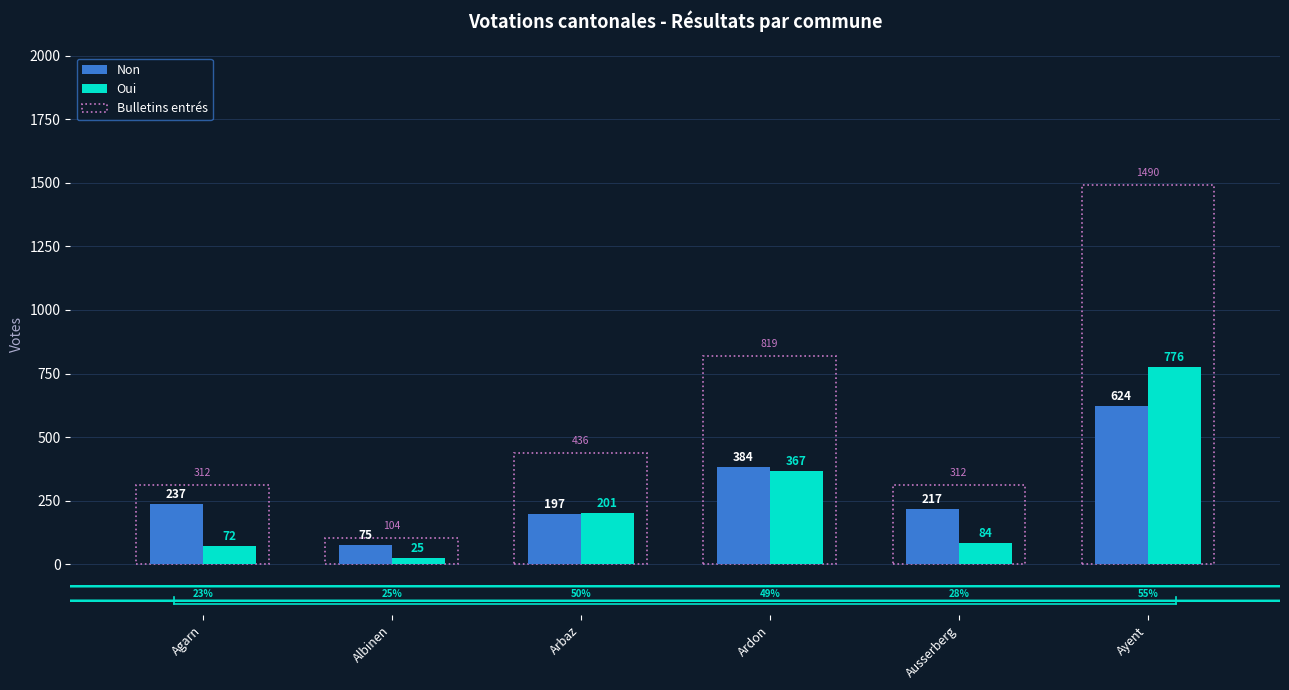

Which series has the largest total across all categories?

Bulletins entrés